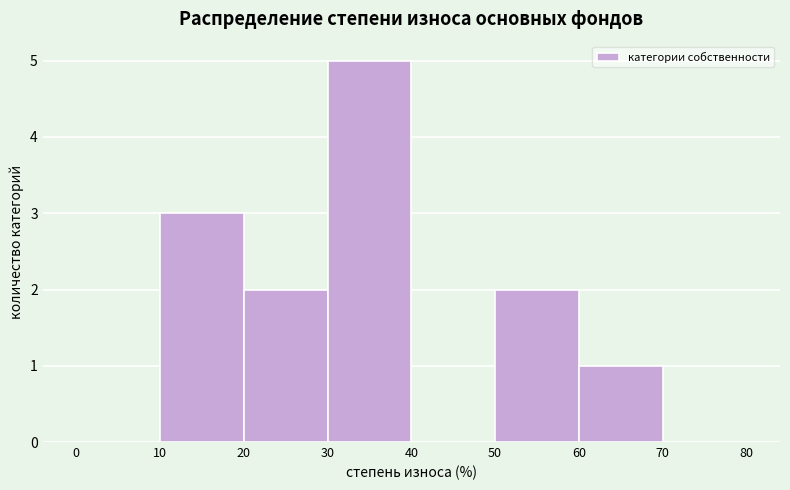

What is the height of the bar covering 20 to 30 on the x-axis? The values are not printed on the chart, so give them approximately, as read against the axis.

2